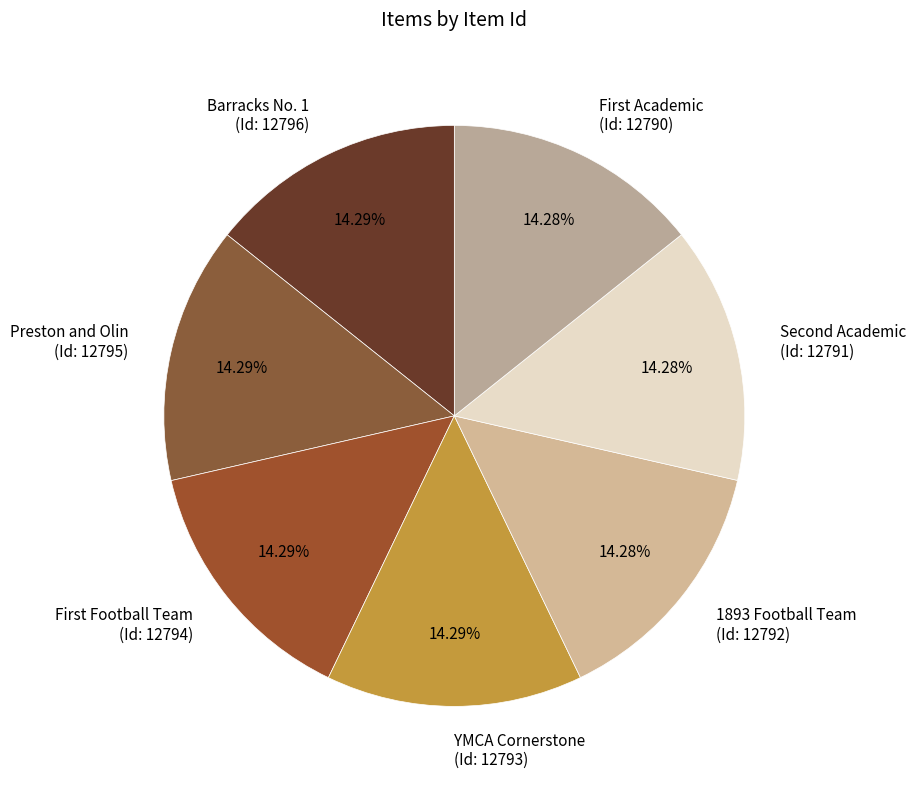

Count the number of slices in the pie.

7